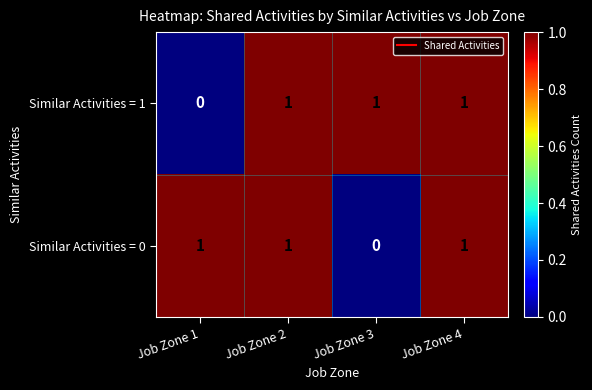

At Job Zone 3, list the series in order from largest to smallest.

Similar Activities = 1, Similar Activities = 0